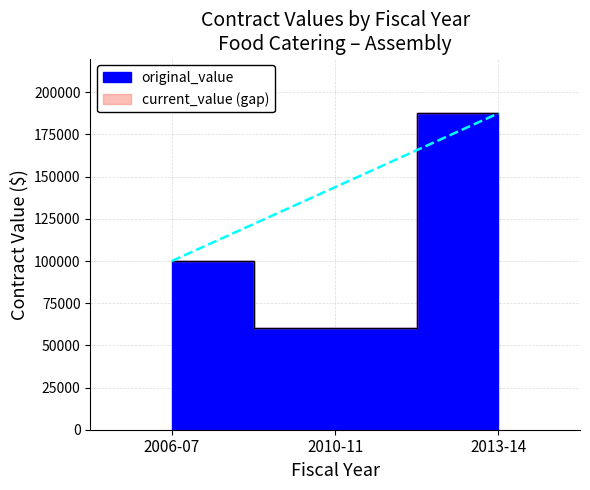

At which category is the sum across all series the highest?

2013-14